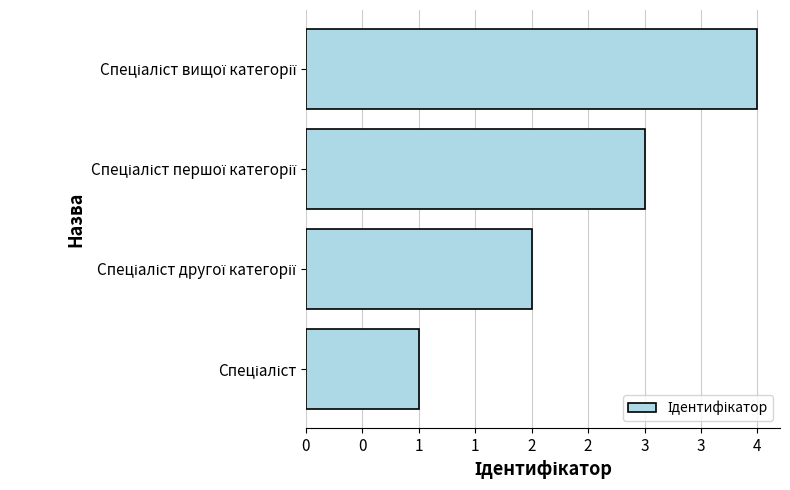

Does the chart contain any negative values?

No